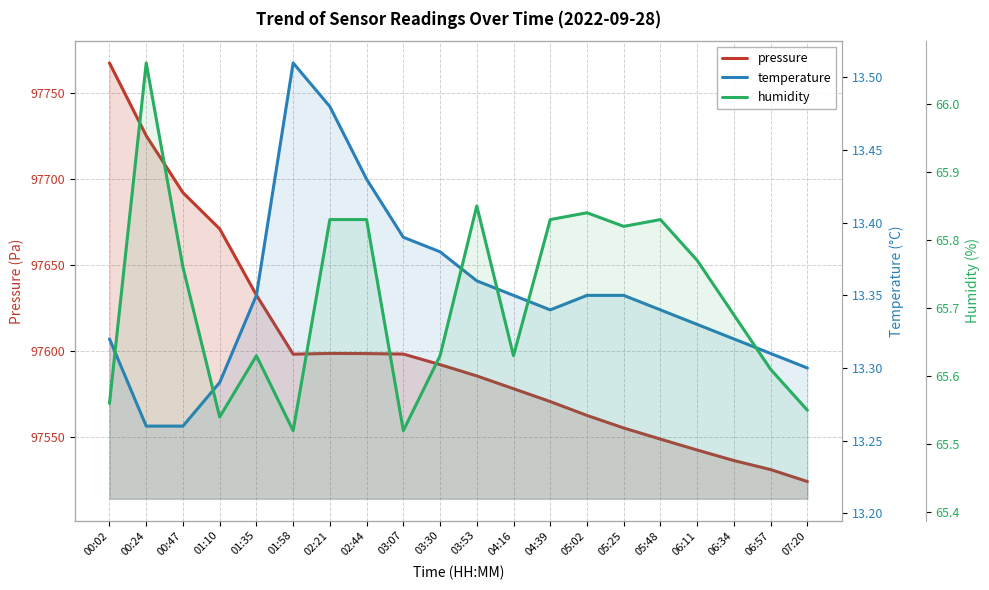

Which category has the lowest value in the pressure series?

07:20